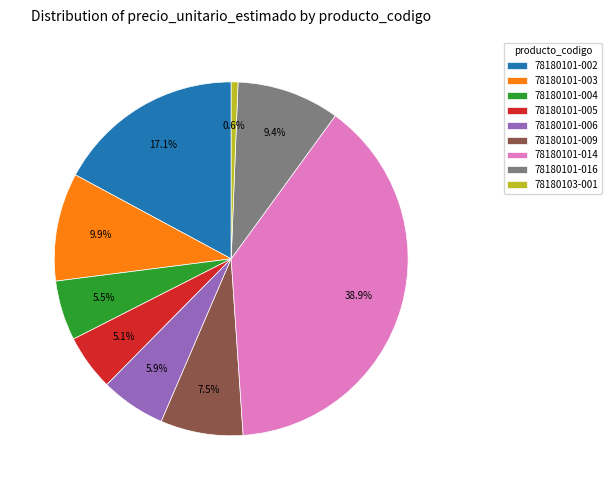

Approximately how many times larger is the value at 78180101-002 compared to 78180101-009?

2.3